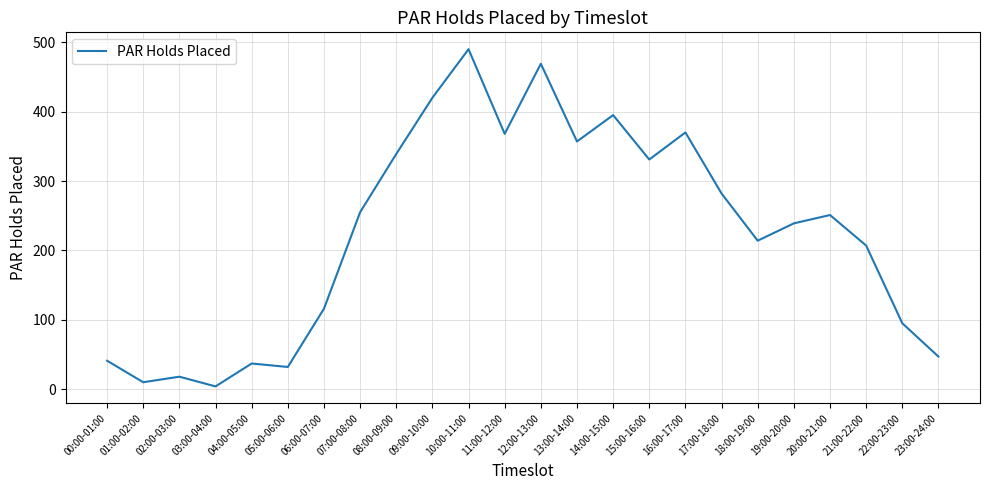

Which label corresponds to the largest value in the chart?

10:00-11:00